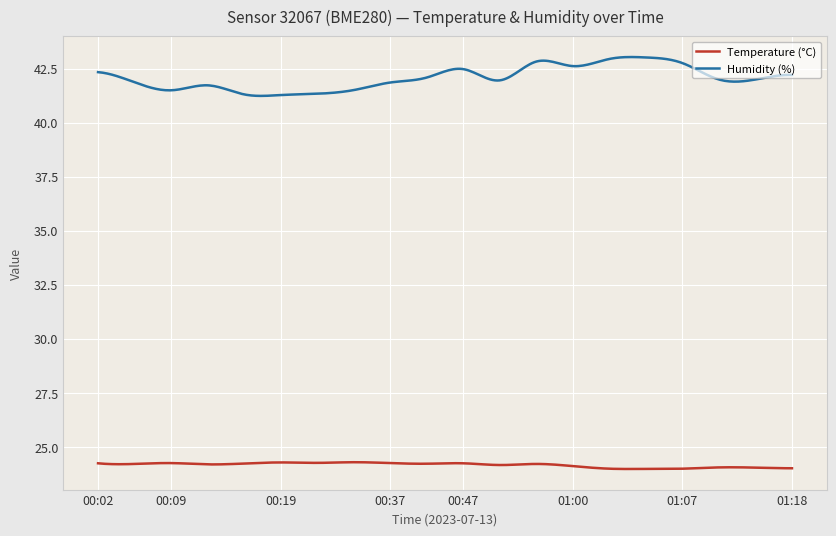

True or false: Temperature (°C) and Humidity (%) cross at least once.

False